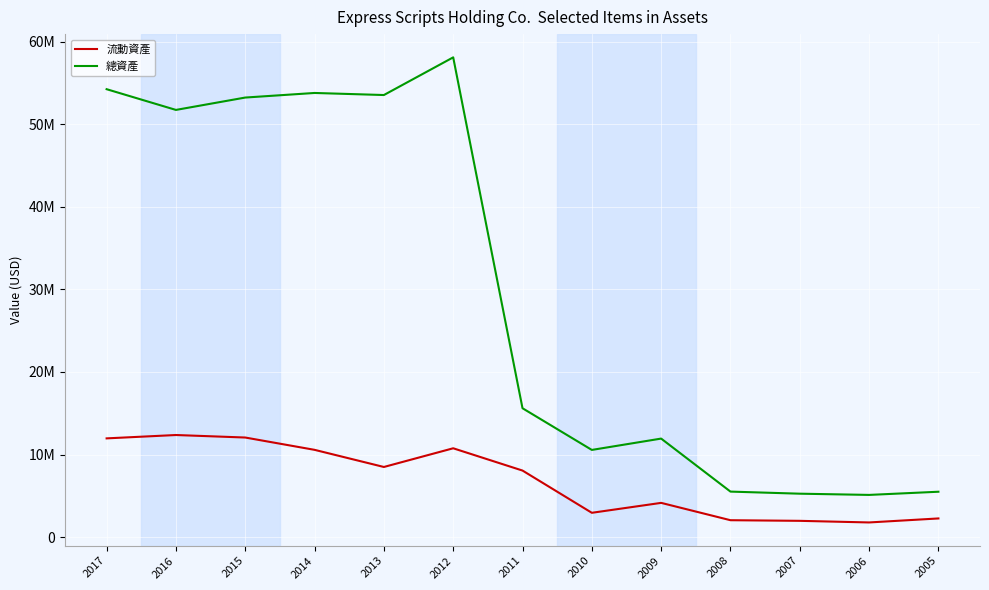

At which category does 流動資產 reach its first local peak?

2016